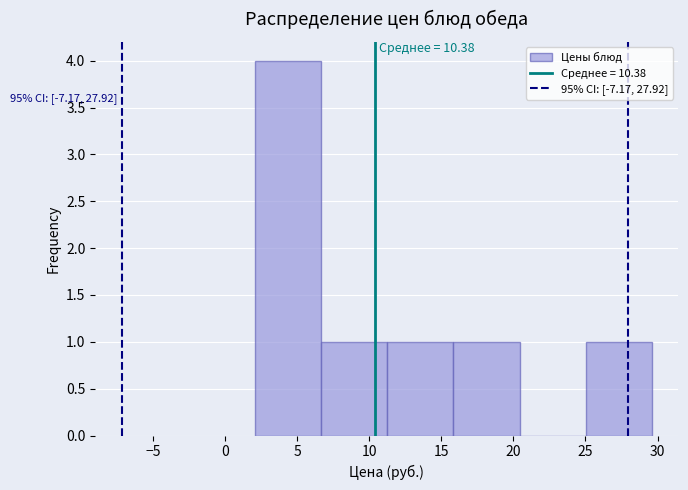

Over which range of the x-axis is the bar tallest?

2.0 to 6.5